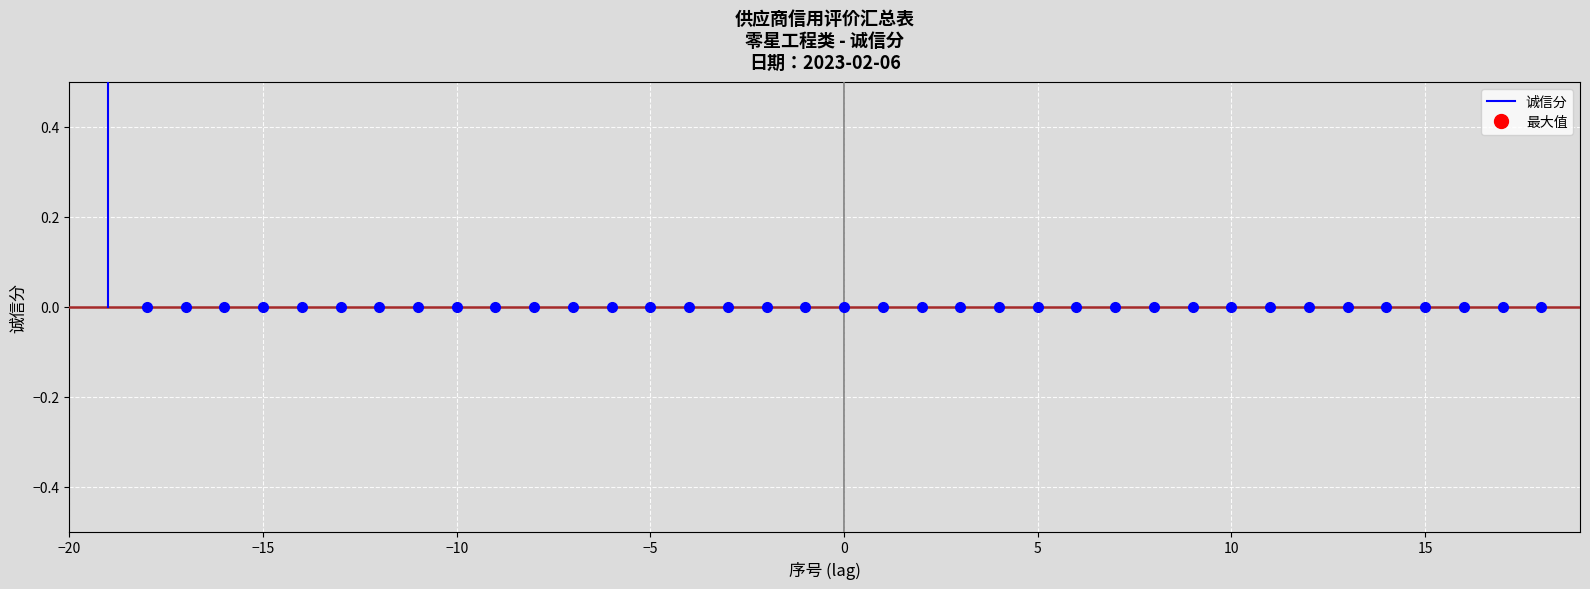

Which has a higher value, −15 or −20?

−15